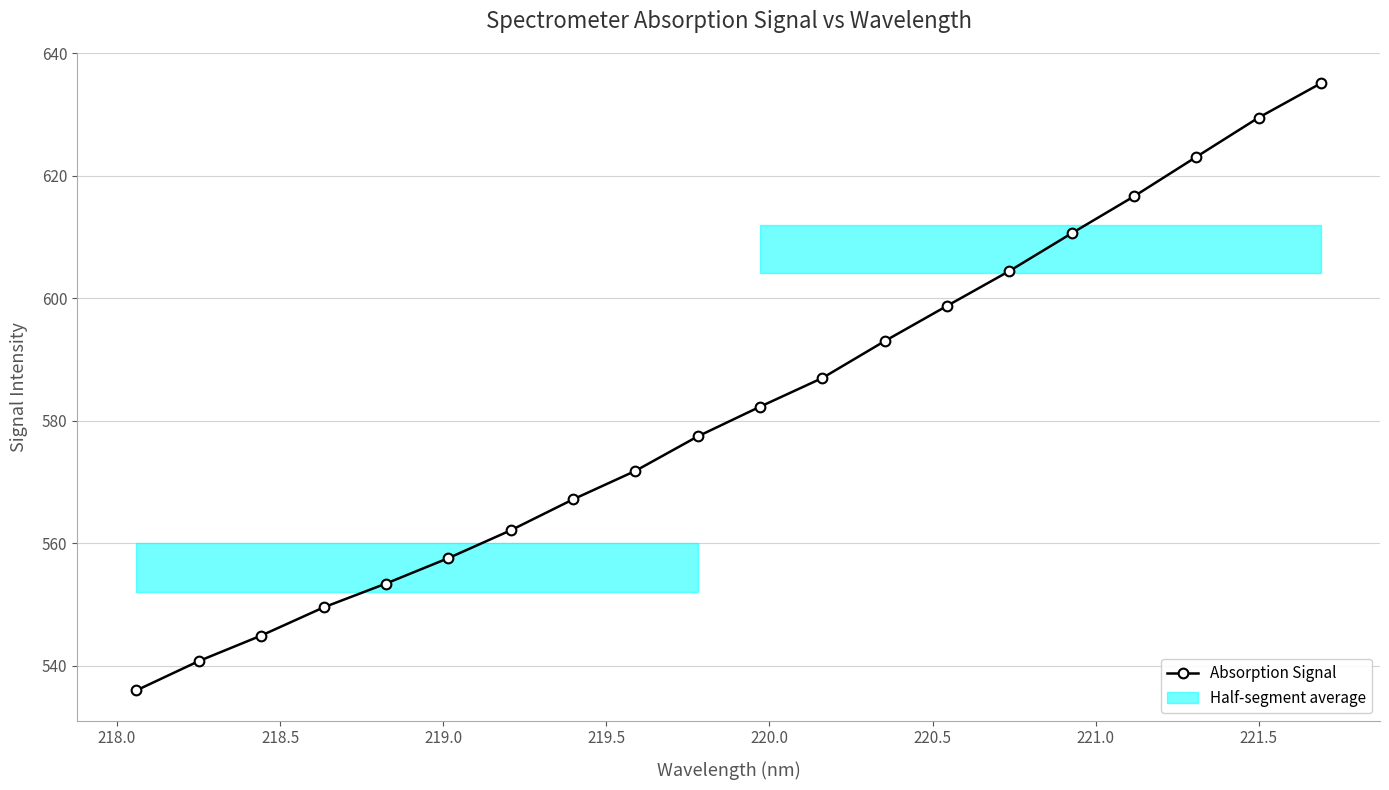

True or false: Absorption Signal has more than 1 interior local peaks.

False